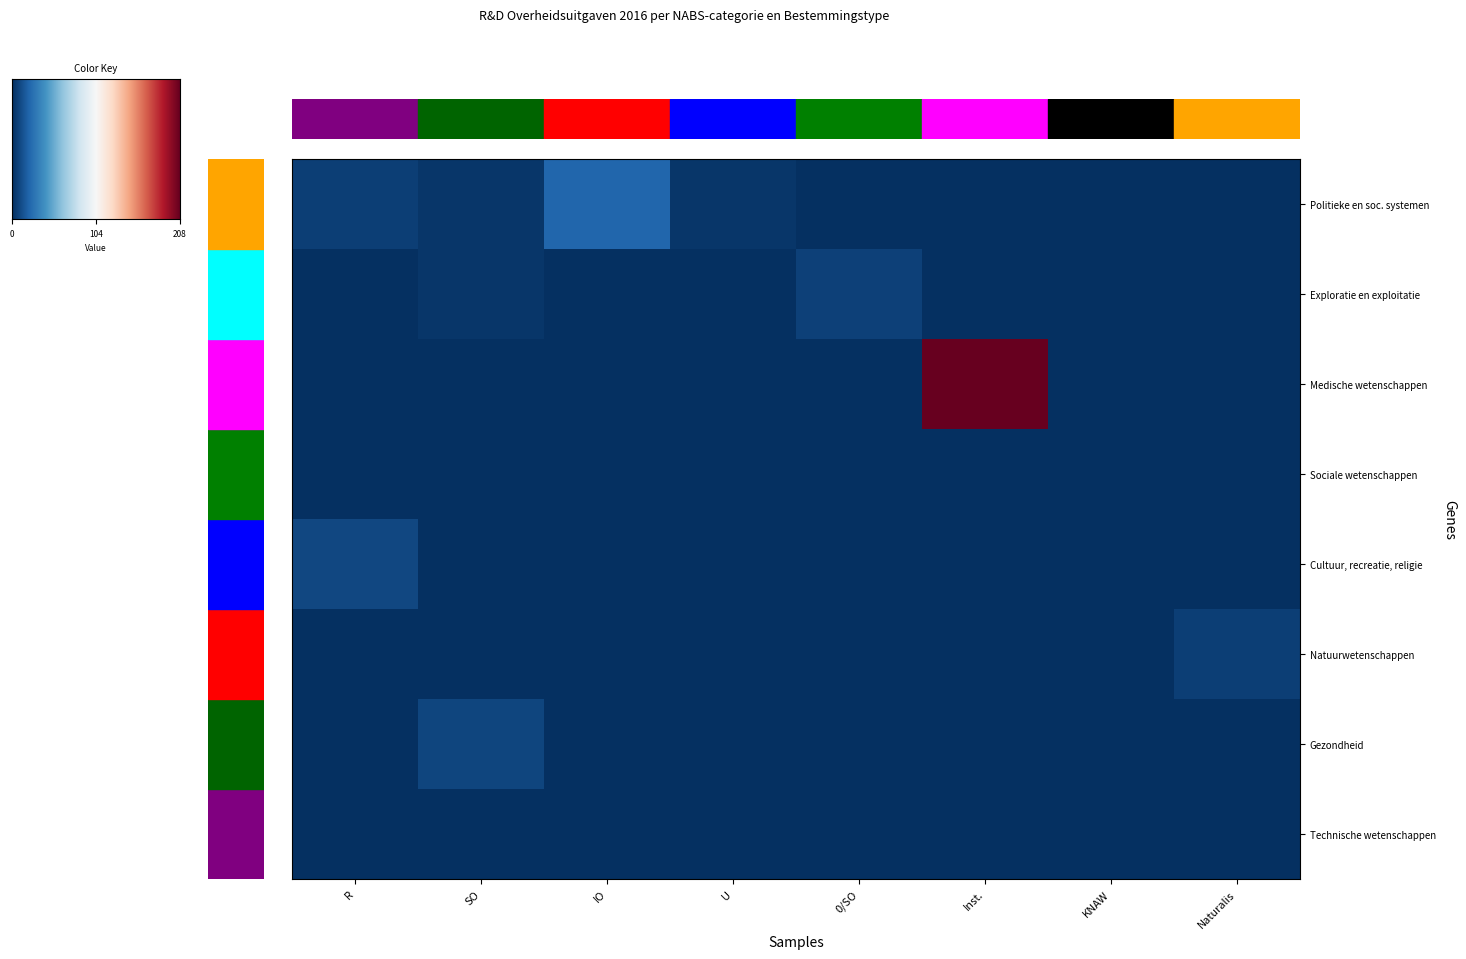

Where is Medische wetenschappen nearest to the value 104?

R